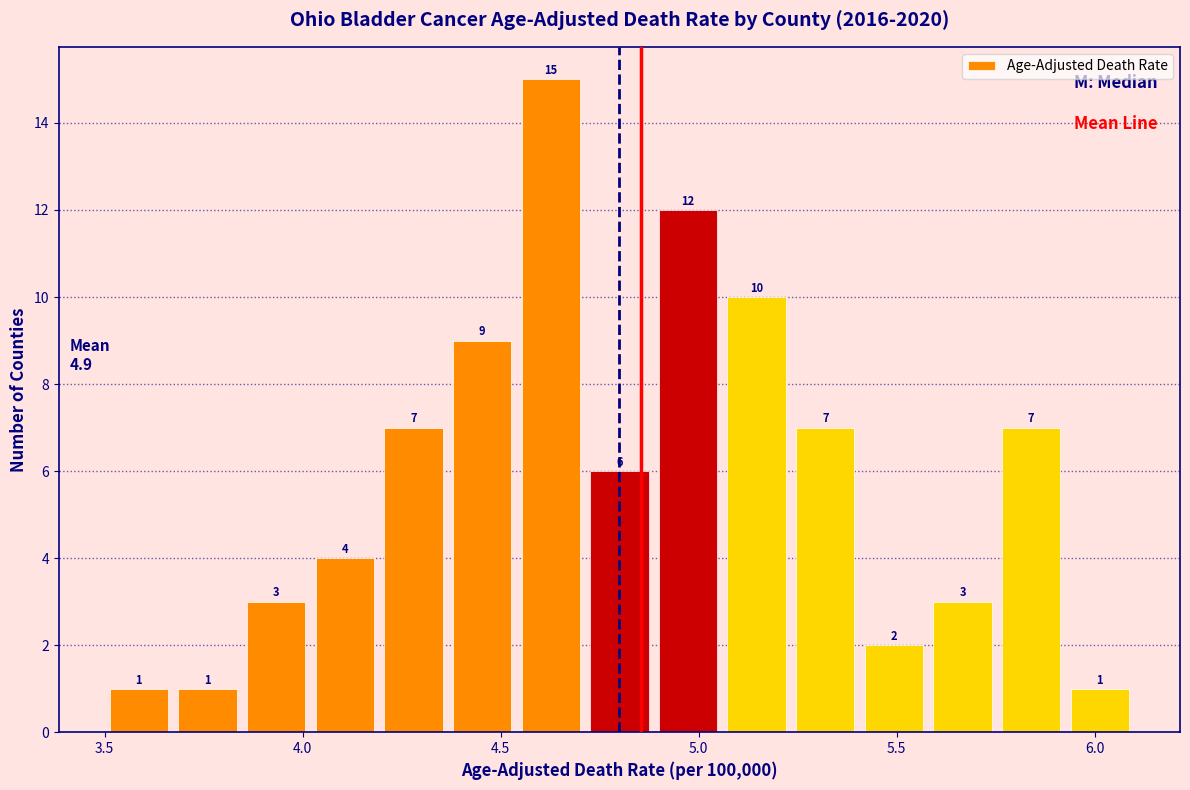

Read against the x-axis, roughly where is the centre of the tallest bar?

4.65